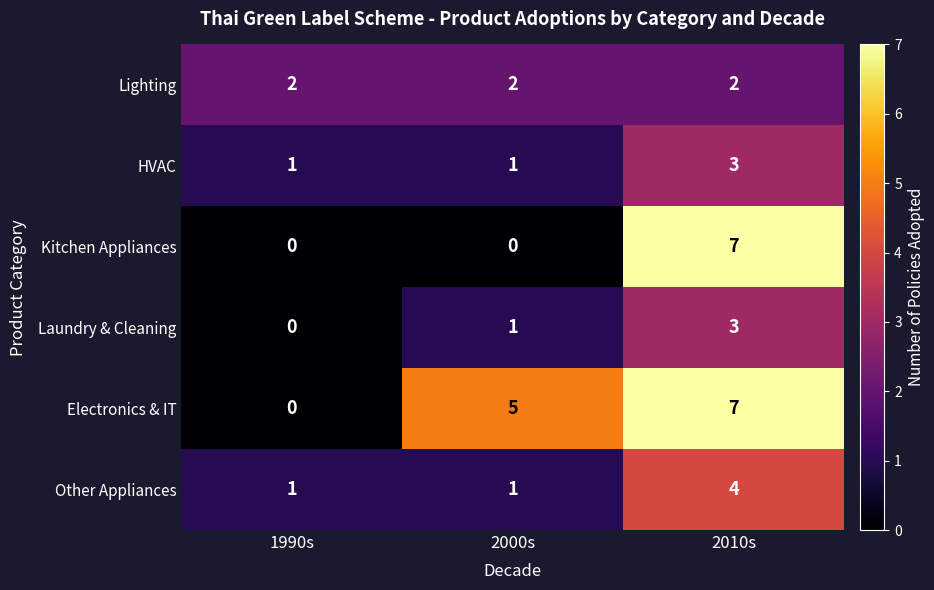

The value of Other Appliances at 2010s is 4. True or false?

True